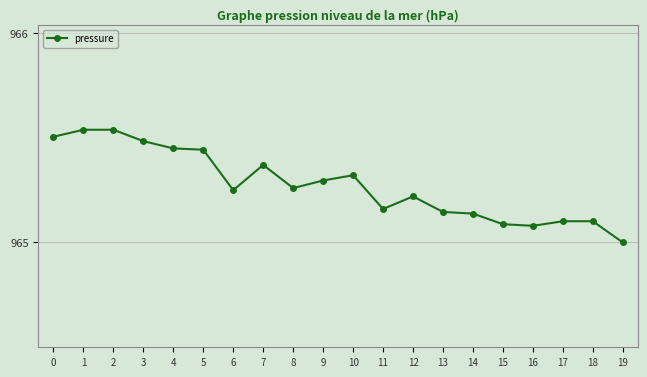

True or false: the data shows 224.3 at 13.

False